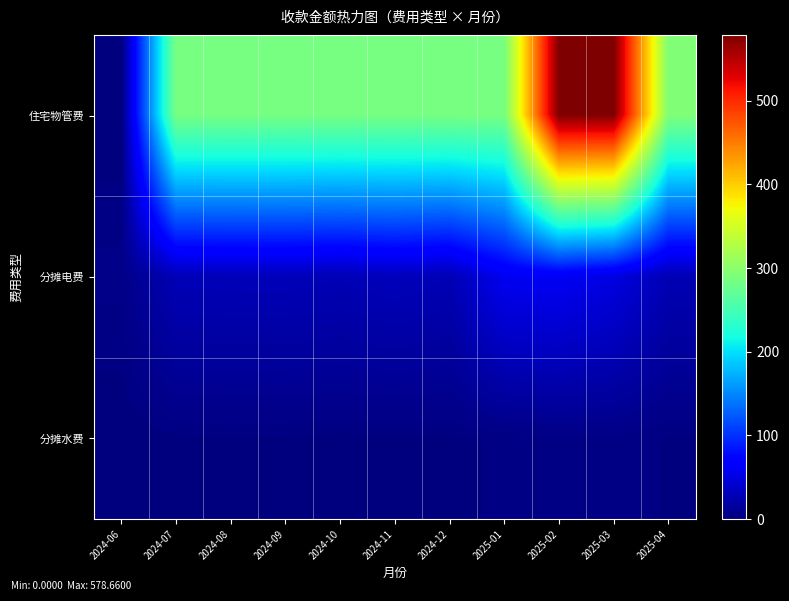

Reading left to right, transcribe all the data shown in this chart.

住宅物管费: 2024-06=0.0	2024-07=286.0	2024-08=286.0	2024-09=286.0	2024-10=286.0	2024-11=286.0	2024-12=286.0	2025-01=286.0	2025-02=578.7	2025-03=578.7	2025-04=292.7
分摊电费: 2024-06=5.4	2024-07=29.0	2024-08=29.8	2024-09=30.0	2024-10=27.9	2024-11=31.6	2024-12=27.6	2025-01=58.5	2025-02=60.6	2025-03=50.5	2025-04=27.5
分摊水费: 2024-06=0.0	2024-07=1.8	2024-08=2.2	2024-09=1.9	2024-10=1.6	2024-11=1.7	2024-12=1.8	2025-01=2.6	2025-02=4.2	2025-03=3.9	2025-04=1.9